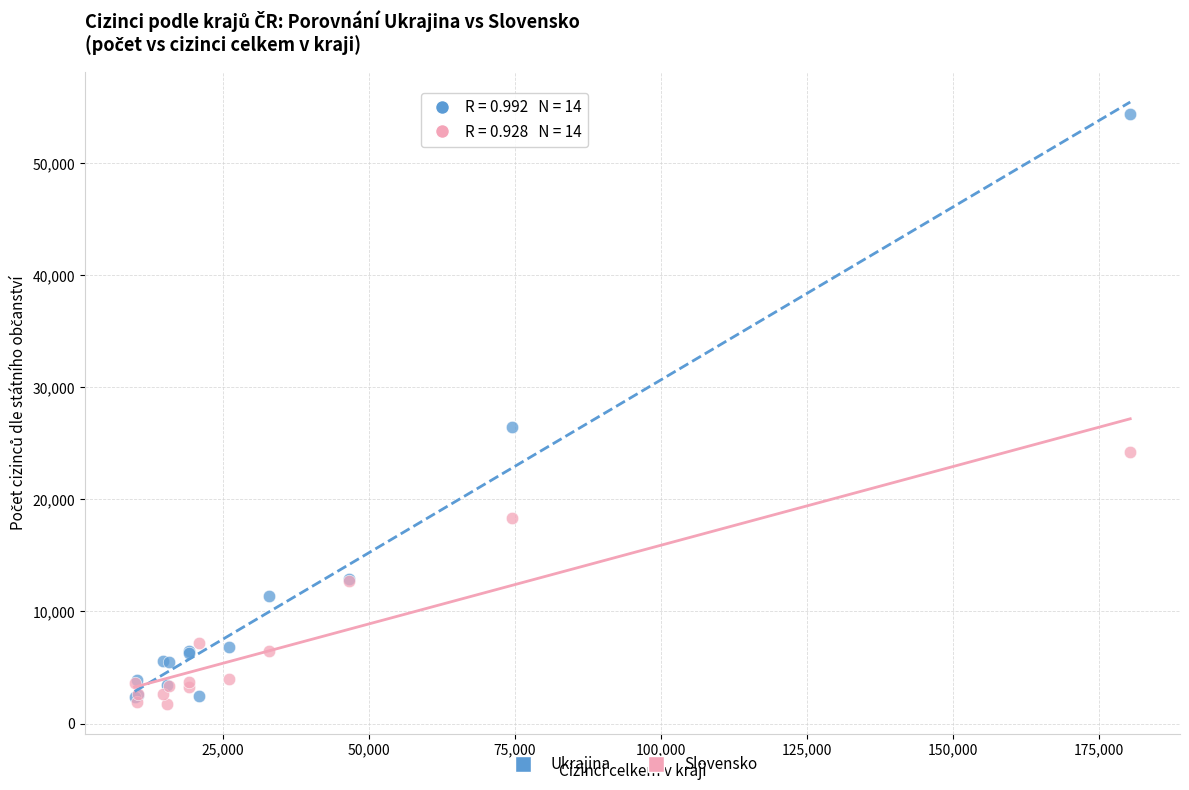

Which series contains the lowest Y value?

Slovensko